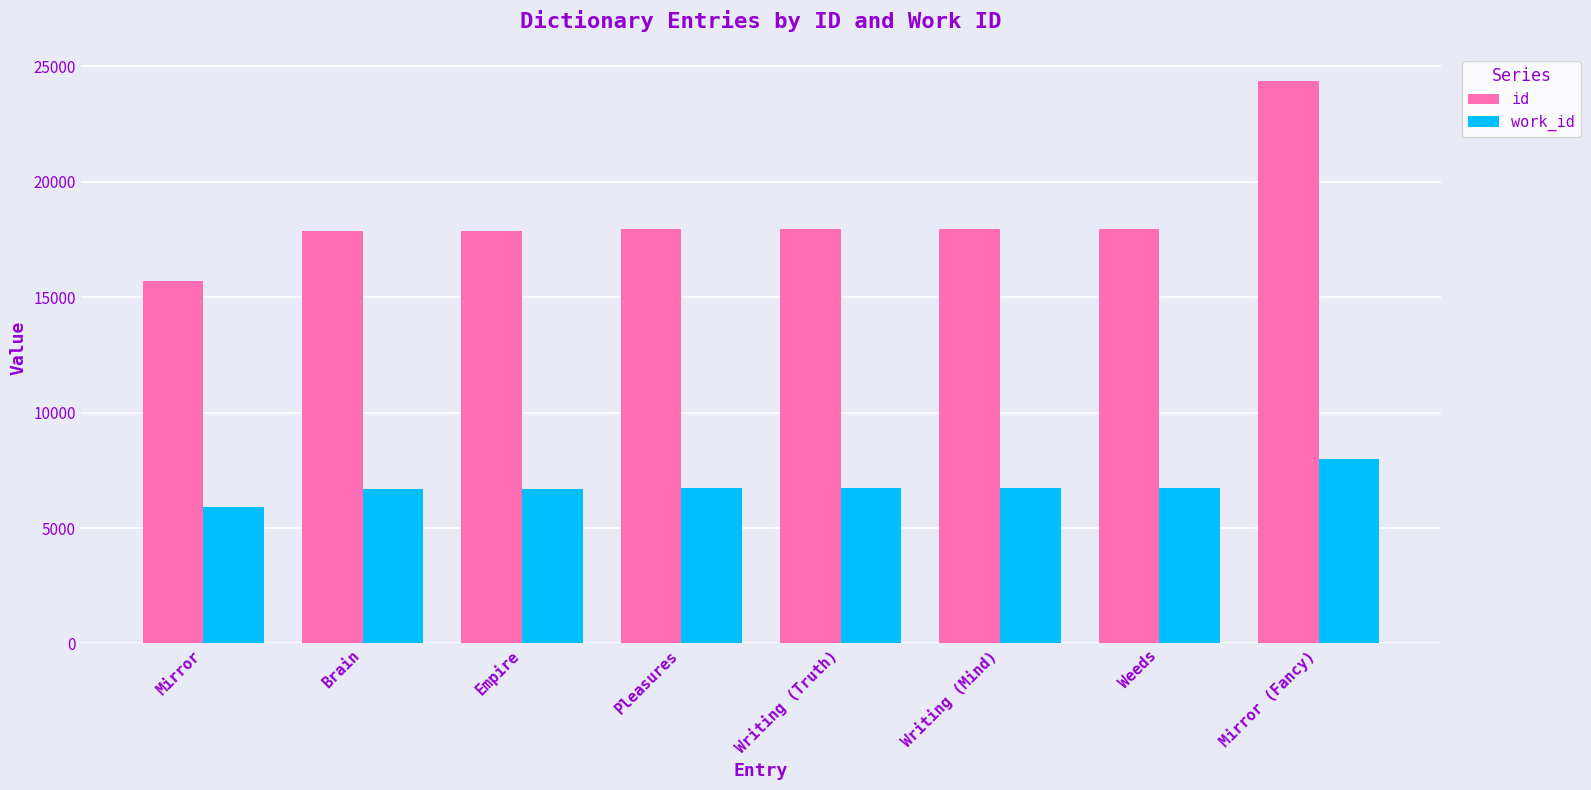

How many bars are there in each group?

2